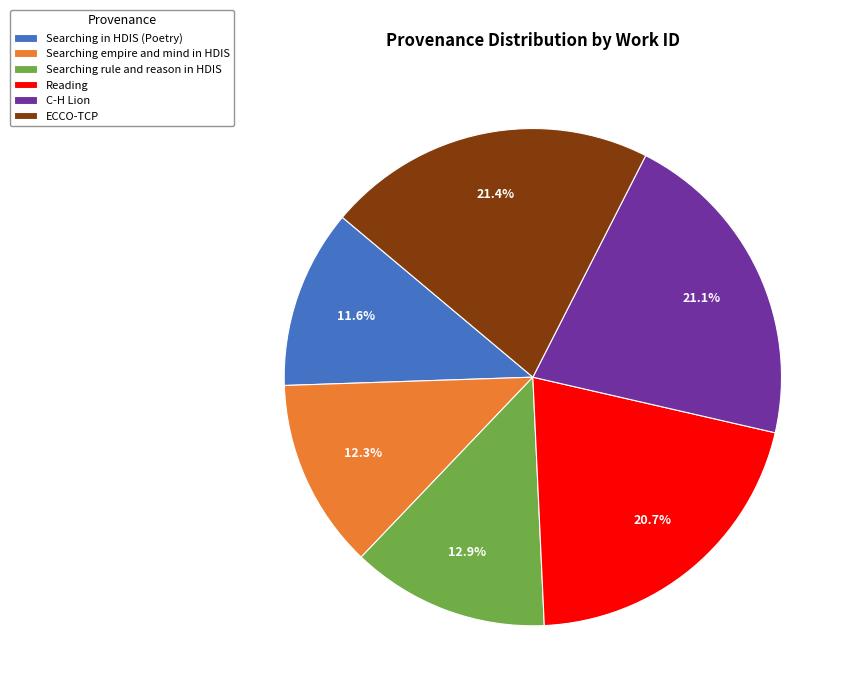

To the nearest percent, what is the combined percentage of Searching empire and mind in HDIS and Reading?

33%